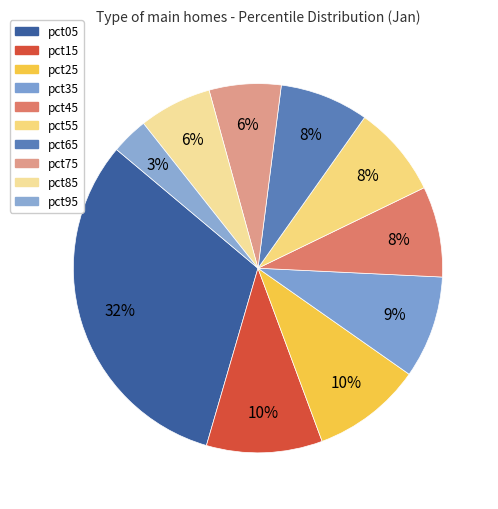

Which has a higher value, pct95 or pct25?

pct25